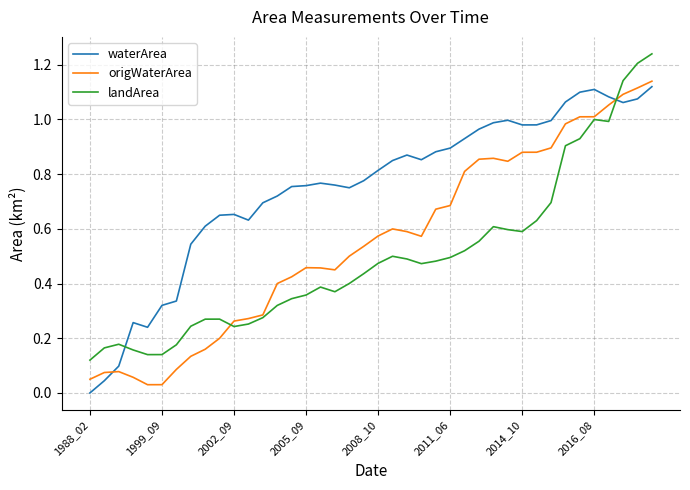

Which series ends up on top after the final intersection of landArea and waterArea?

landArea